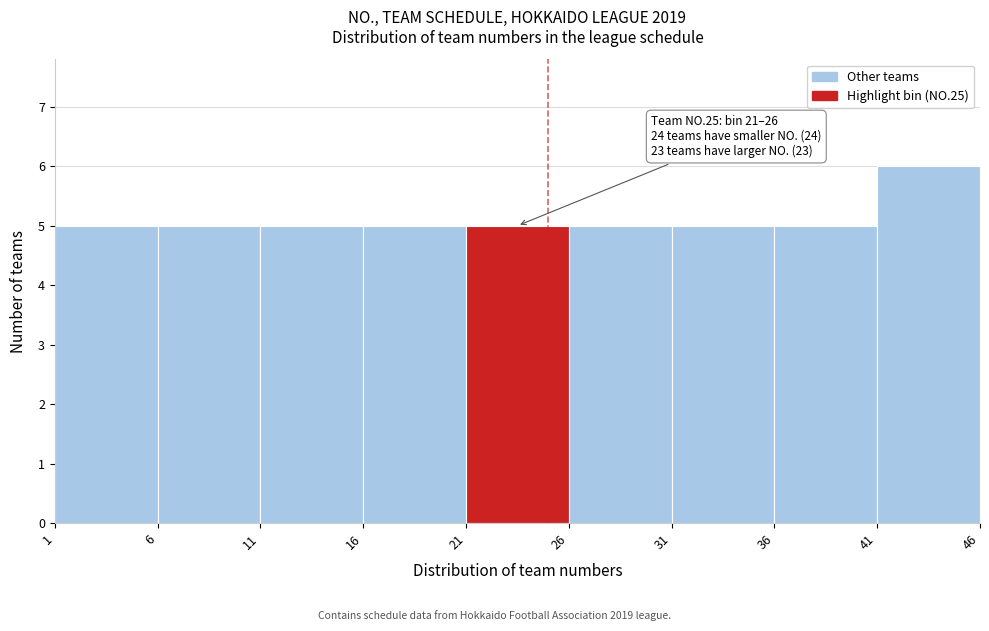

Which range on the x-axis has the tallest bar?

41 to 46